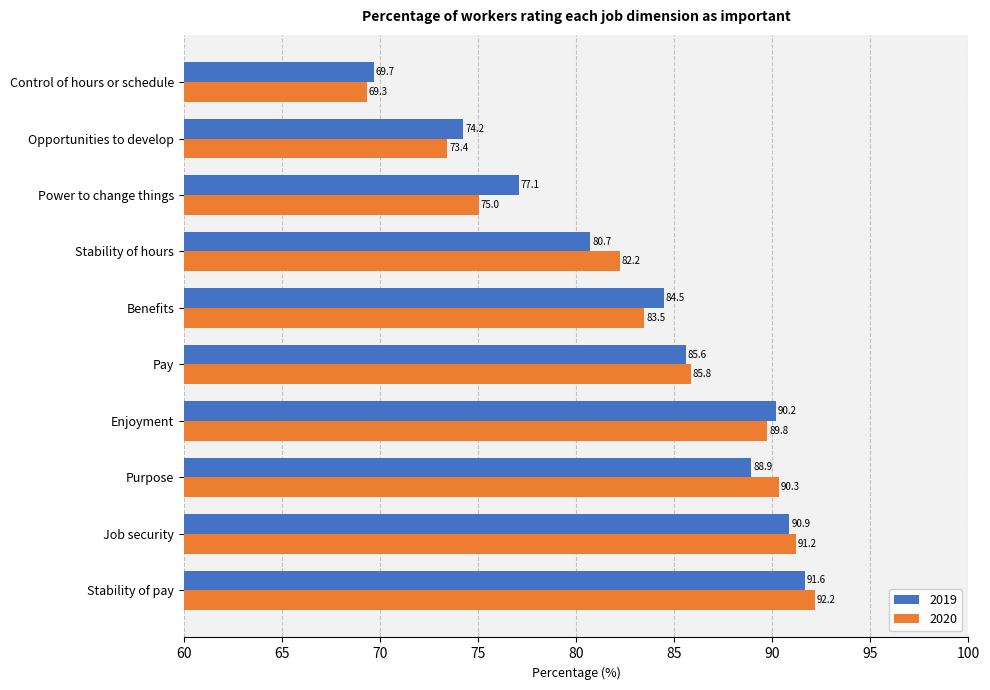

What is the minimum value for 2019?

69.7